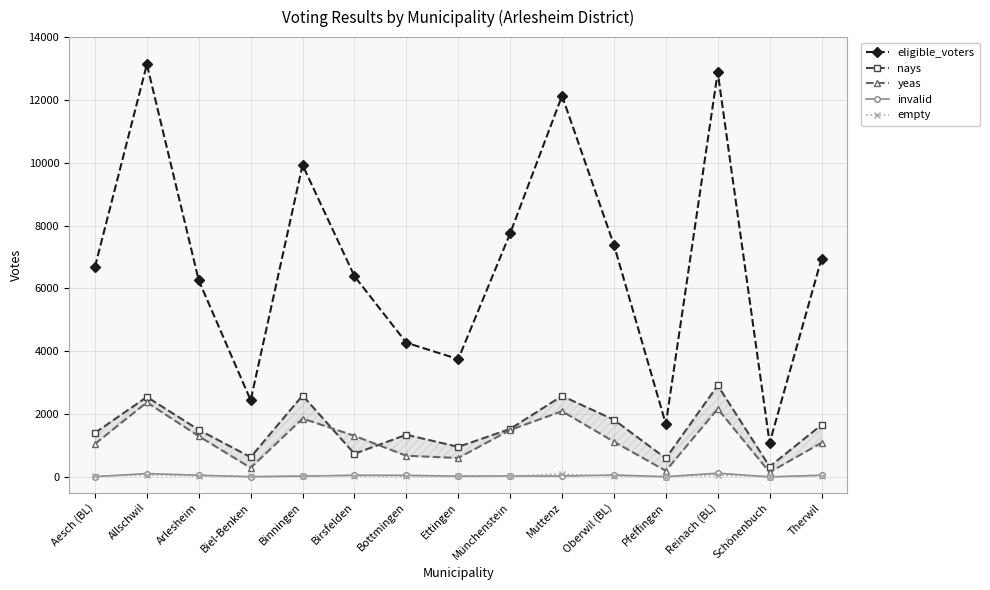

Reading left to right, extract all data points from this chart.

eligible_voters: 6688	13133	6255	2442	9929	6390	4272	3750	7751	12131	7386	1684	12884	1082	6948
nays: 1403	2547	1500	631	2593	738	1344	958	1528	2578	1820	593	2913	330	1656
yeas: 1053	2374	1298	289	1860	1309	675	604	1495	2092	1121	195	2169	150	1088
invalid: 12	107	55	8	27	55	52	26	34	28	62	10	119	4	55
empty: 21	60	31	15	43	27	16	16	29	95	24	9	53	6	25